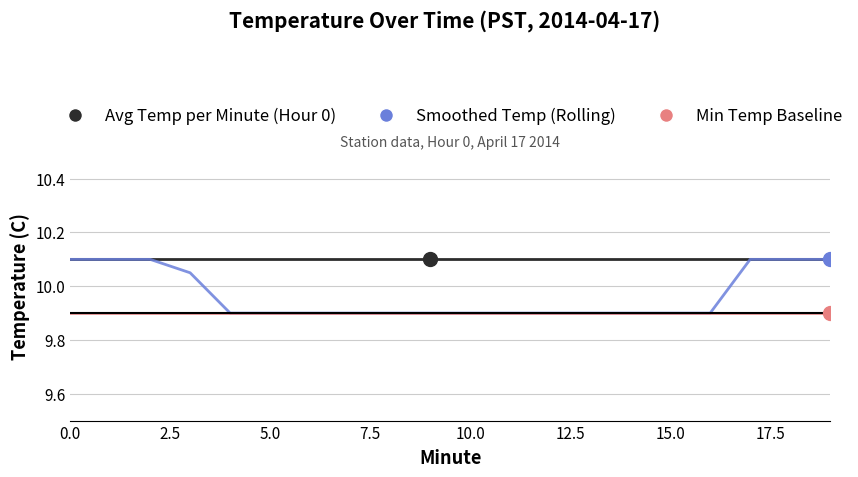

What is the minimum value shown in the chart?

9.9